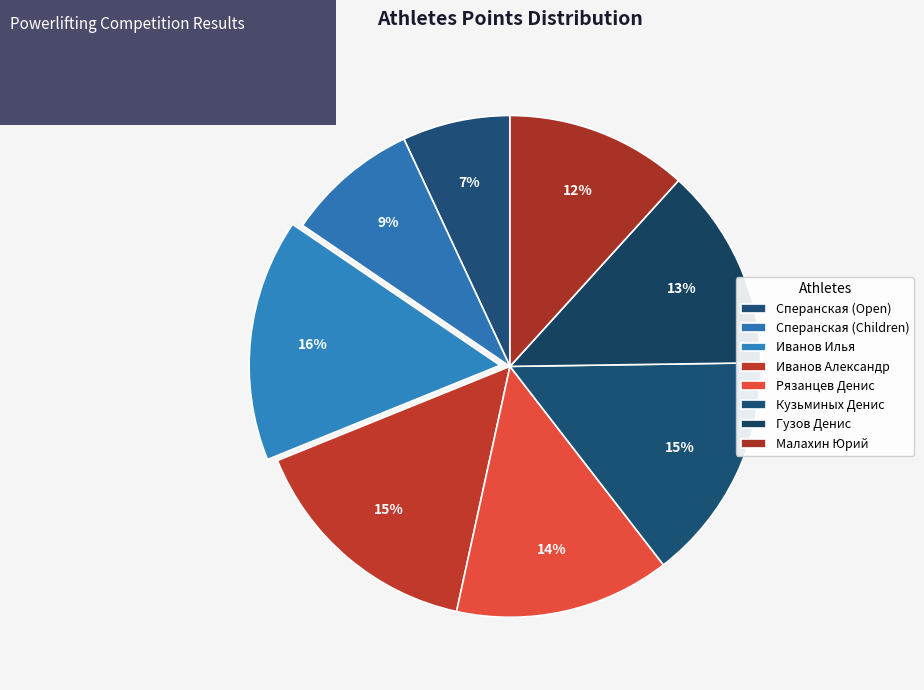

Count the number of slices in the pie.

8